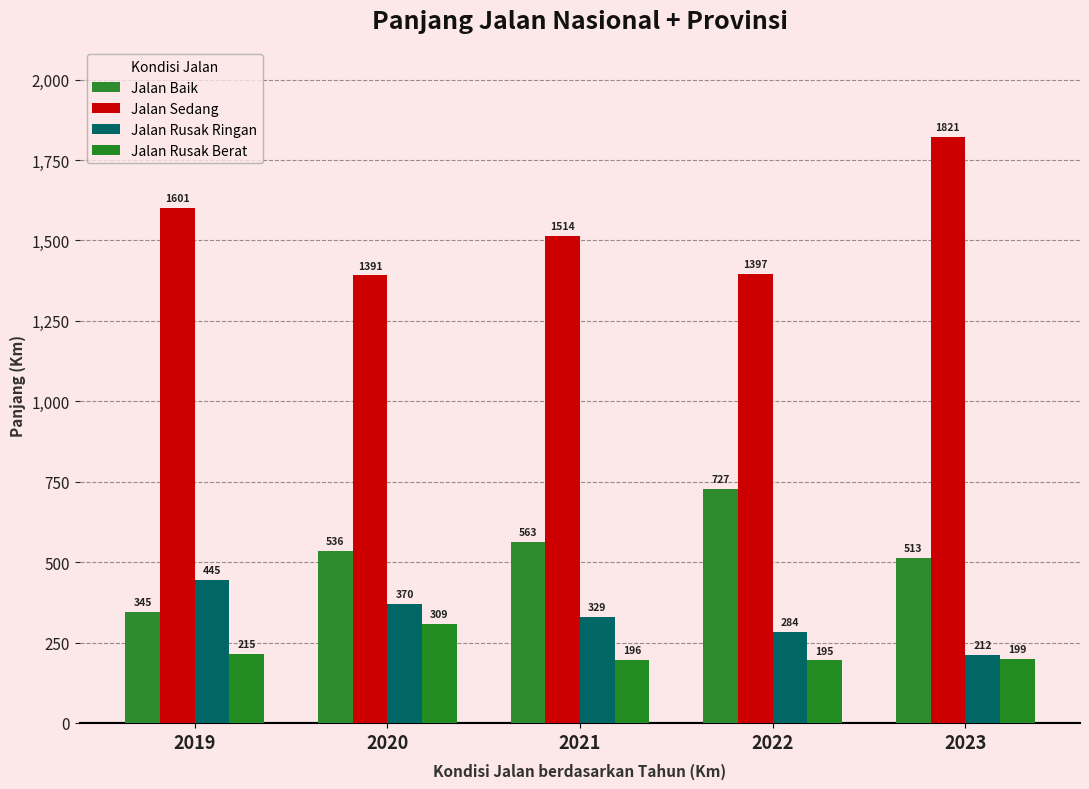

Rank the categories by Jalan Sedang value from lowest to highest.

2020, 2022, 2021, 2019, 2023